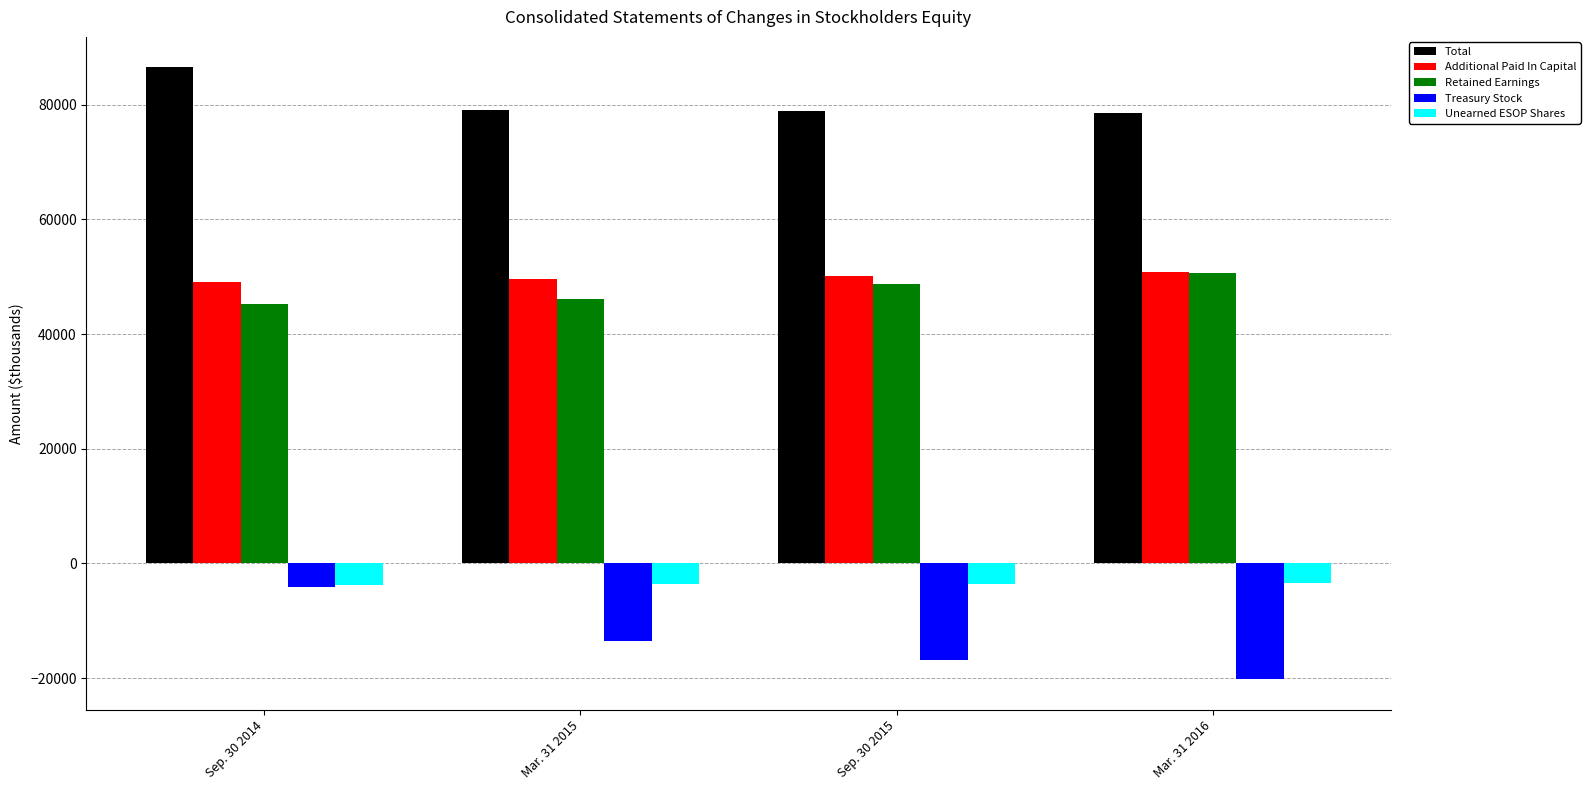

What value does the Additional Paid In Capital series have at Sep. 30 2015?

50145